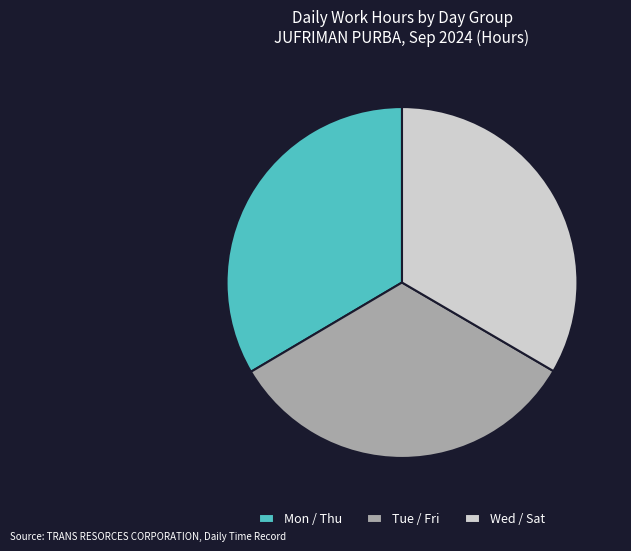

Does Wed / Sat account for over 50% of the chart?

No